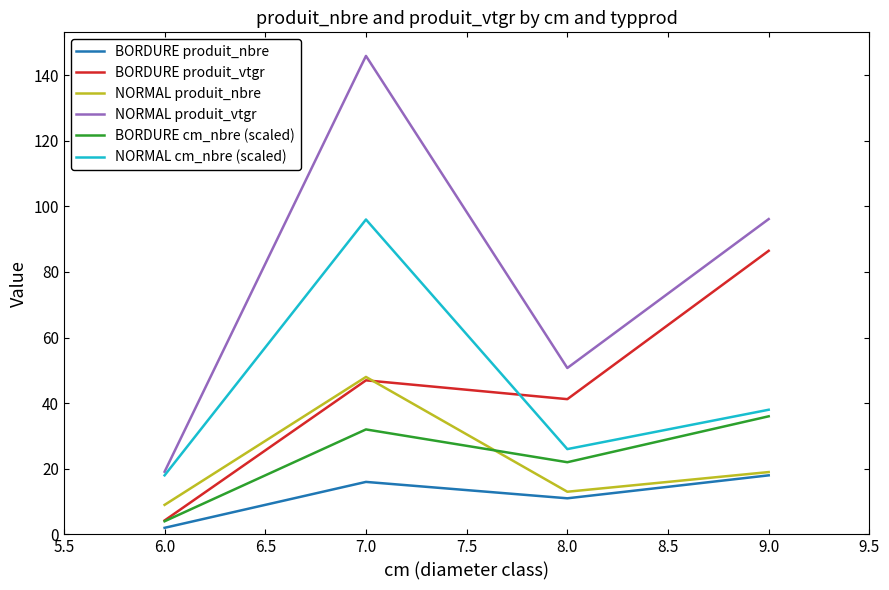

Is the value of NORMAL cm_nbre (scaled) at 6.0 greater than the value of NORMAL produit_vtgr at 8.0?

No